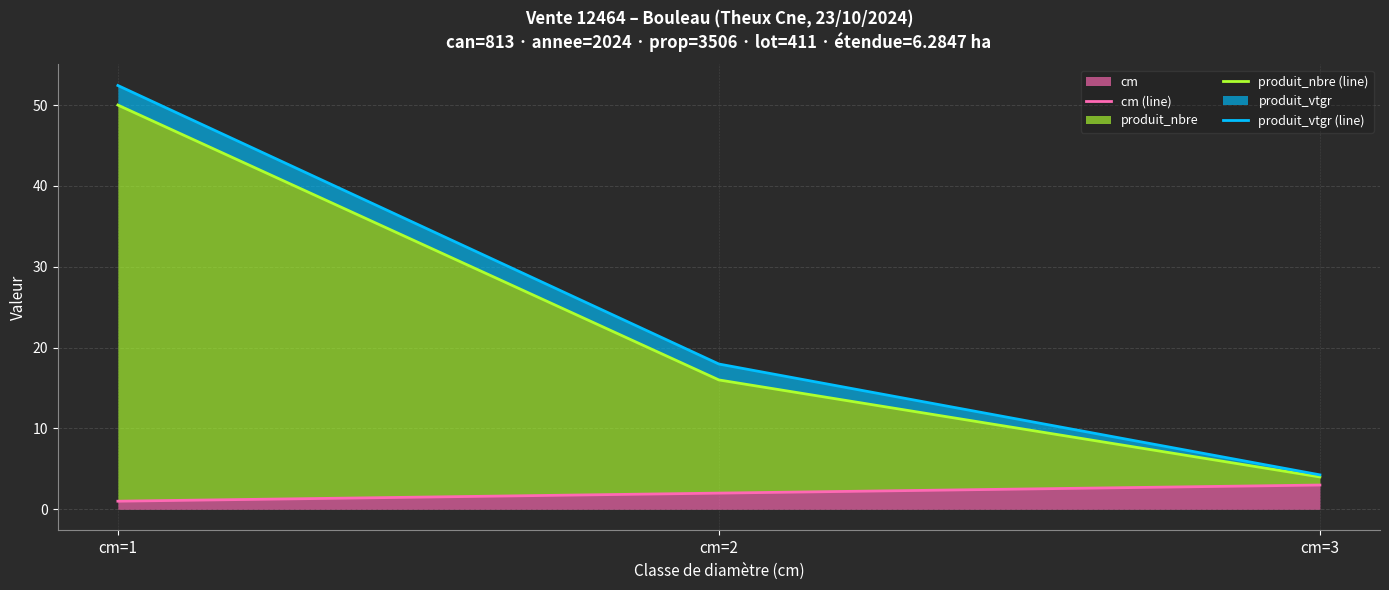

What is the difference between the produit_vtgr (line) values at cm=1 and cm=2?

34.5